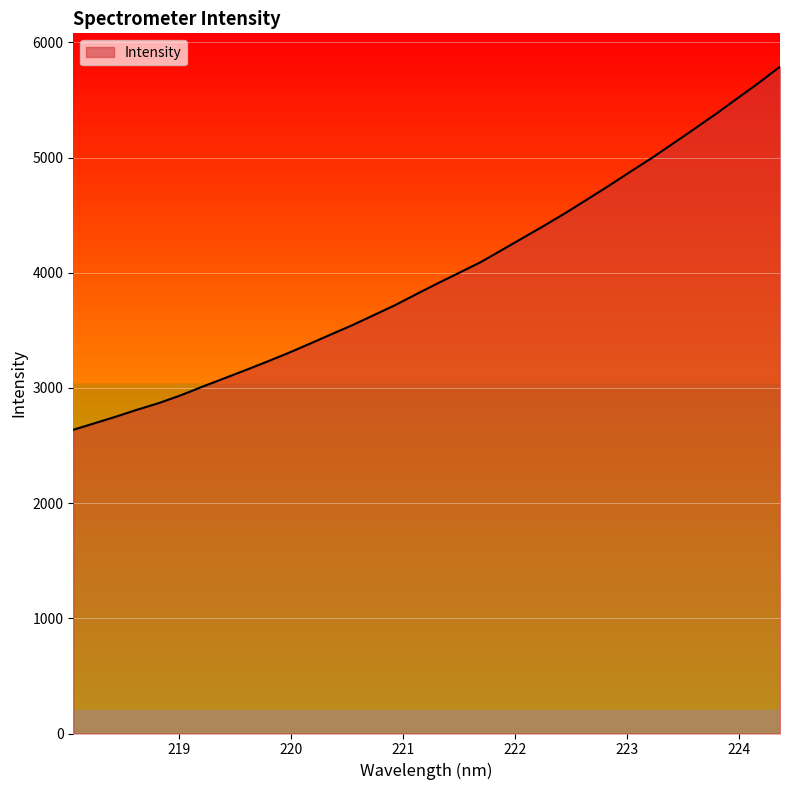

How many categories are shown in the chart?

34